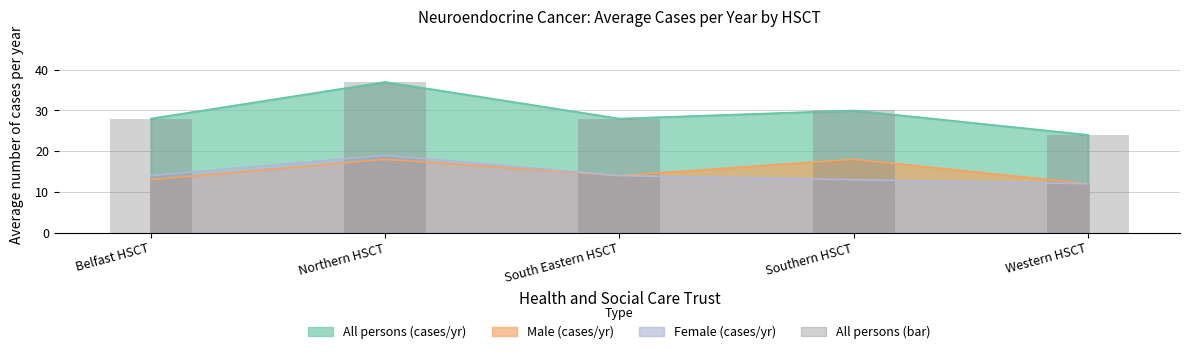

Does the chart contain any negative values?

No